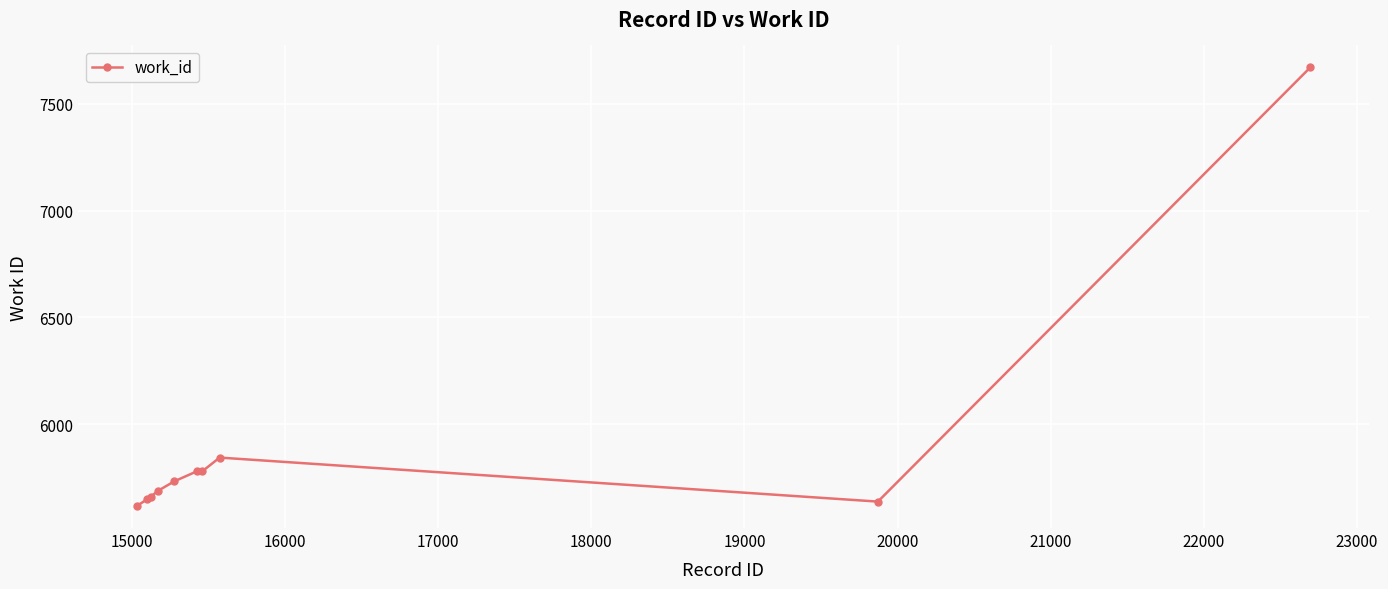

What is the minimum value shown in the chart?

5617